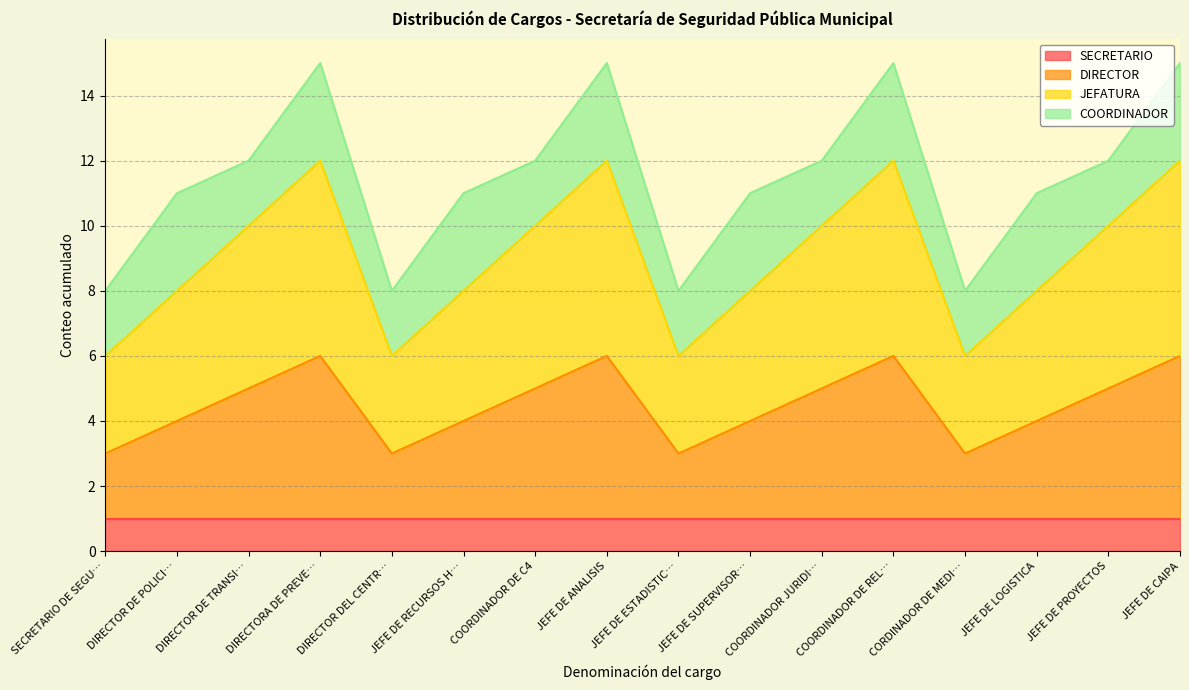

Is it true that SECRETARIO equals 1 at JEFE DE ESTADISTIC…?

True